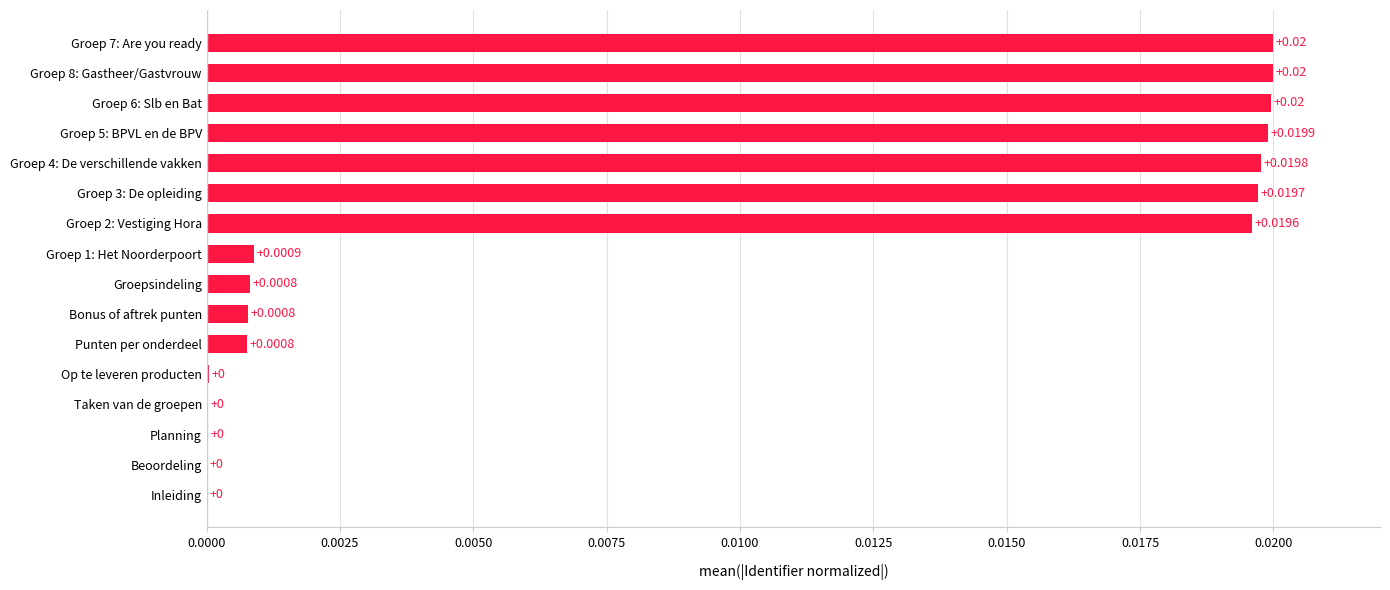

Between Groep 6: Slb en Bat and Punten per onderdeel, which is larger?

Groep 6: Slb en Bat